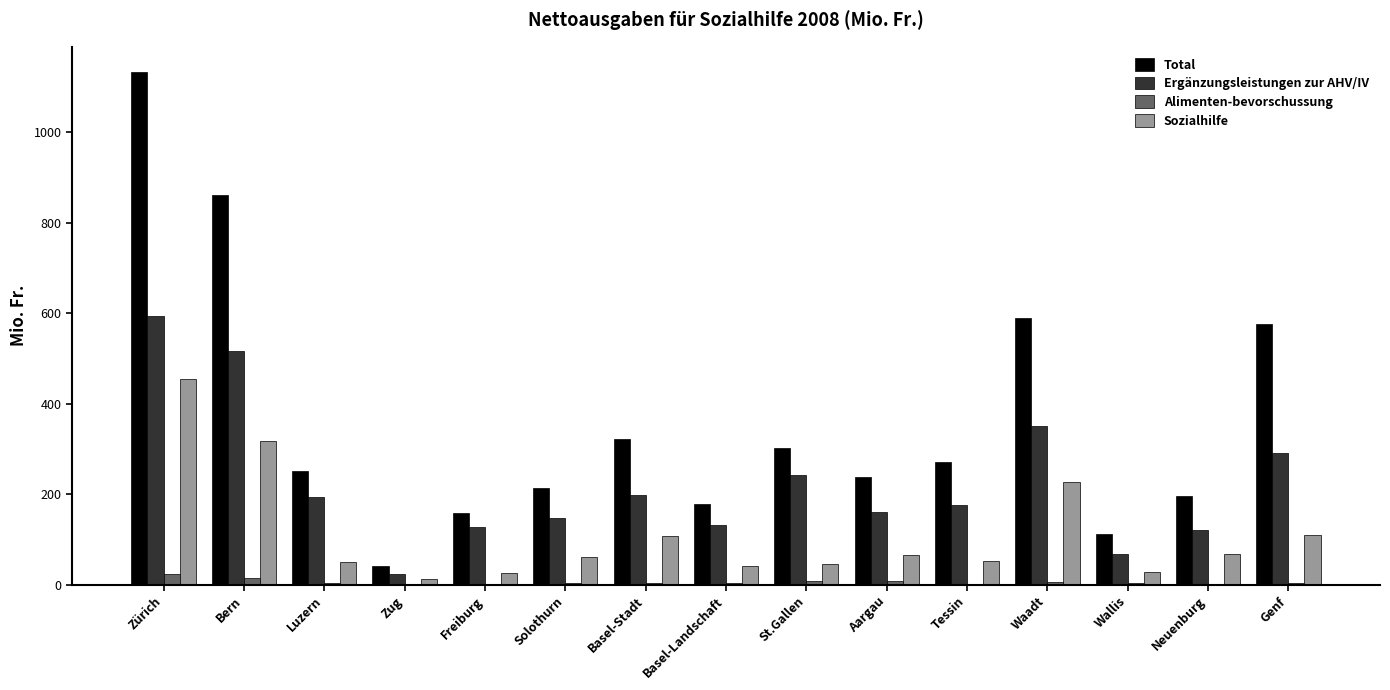

Is it true that Ergänzungsleistungen zur AHV/IV equals 78.1 at Freiburg?

False